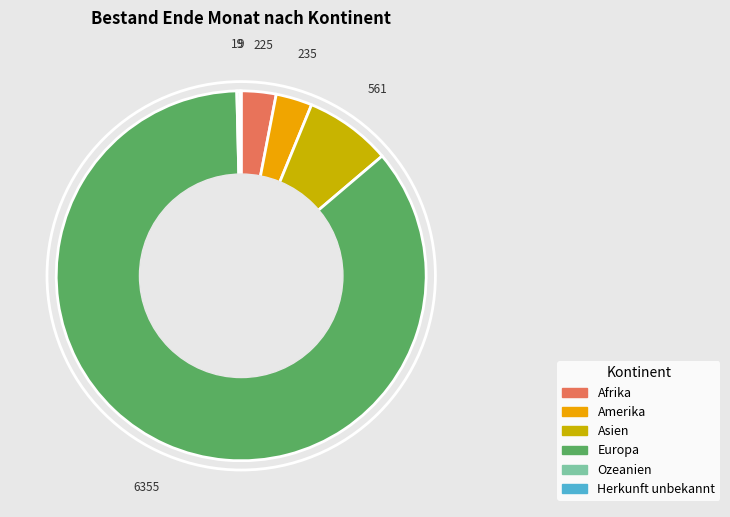

Between Afrika and Europa, which is larger?

Europa